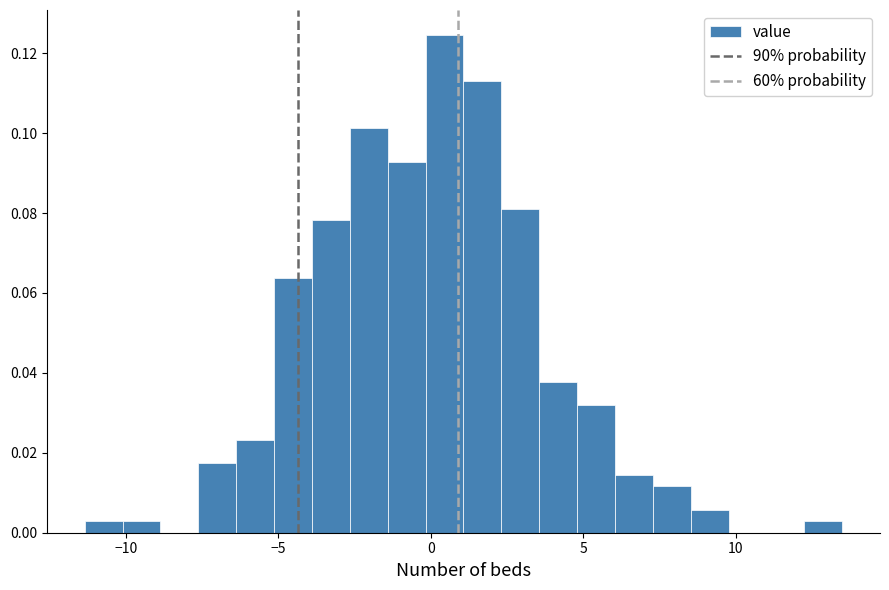

Around what value on the x-axis is the tallest bar? Give the approximate position of its centre, as read against the axis.

0.5